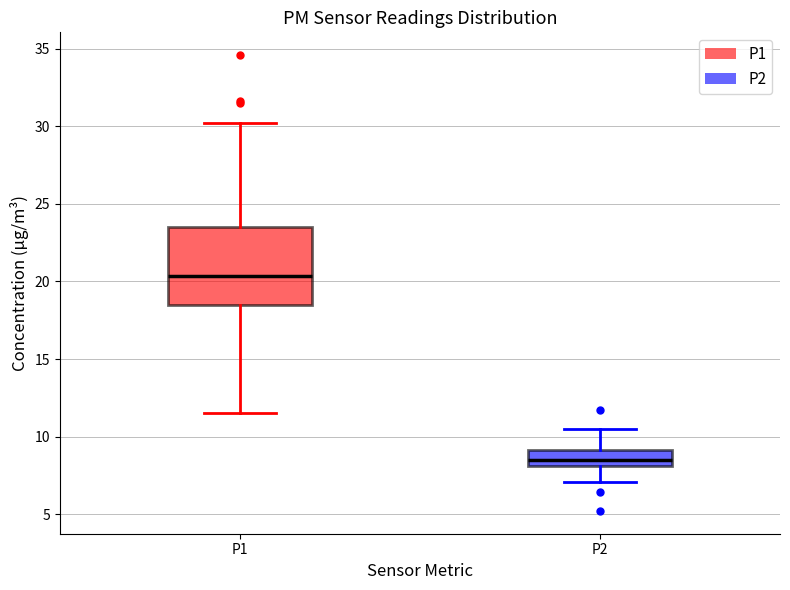

Which box has the highest median line?

P1